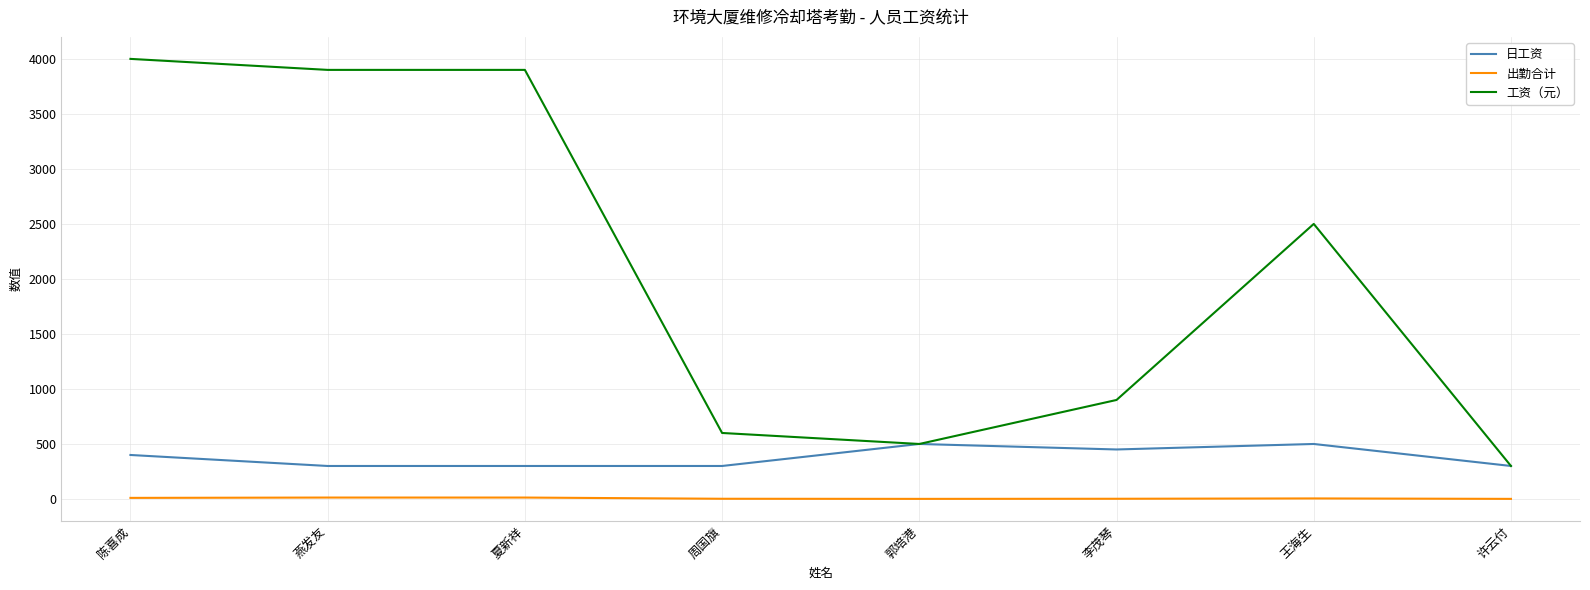

How many values in the 出勤合计 series are below 5?

4